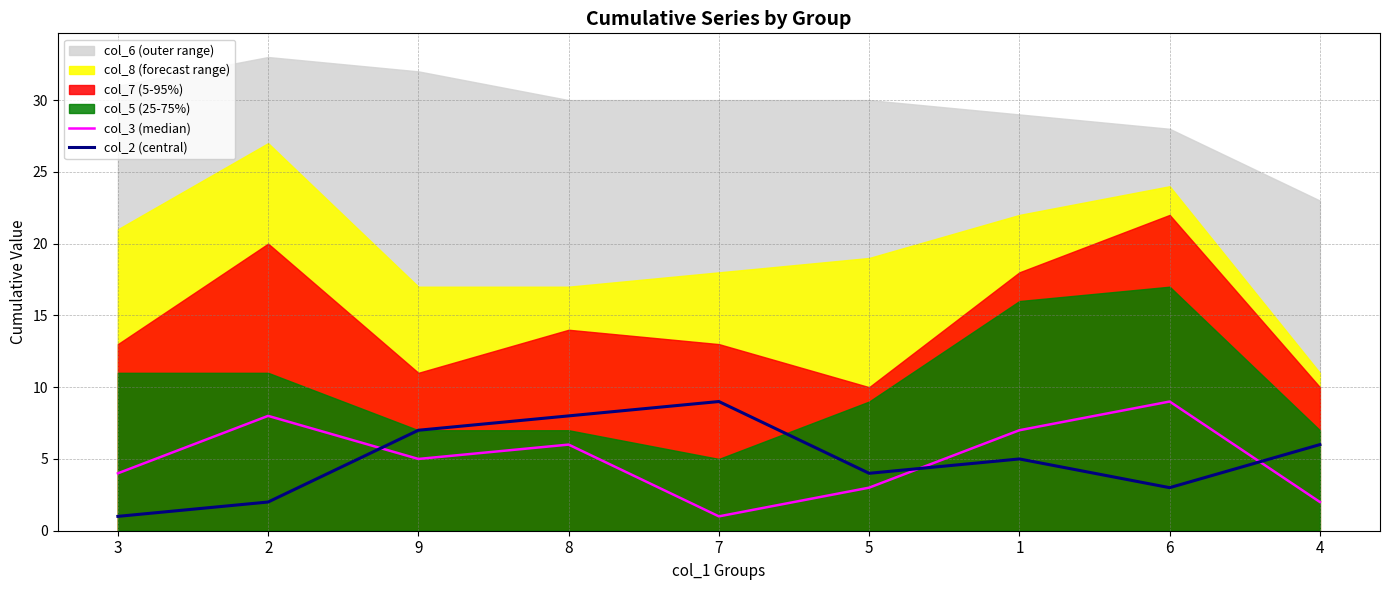

Rank the categories by col_2 (central) value from lowest to highest.

3, 2, 6, 5, 1, 4, 9, 8, 7